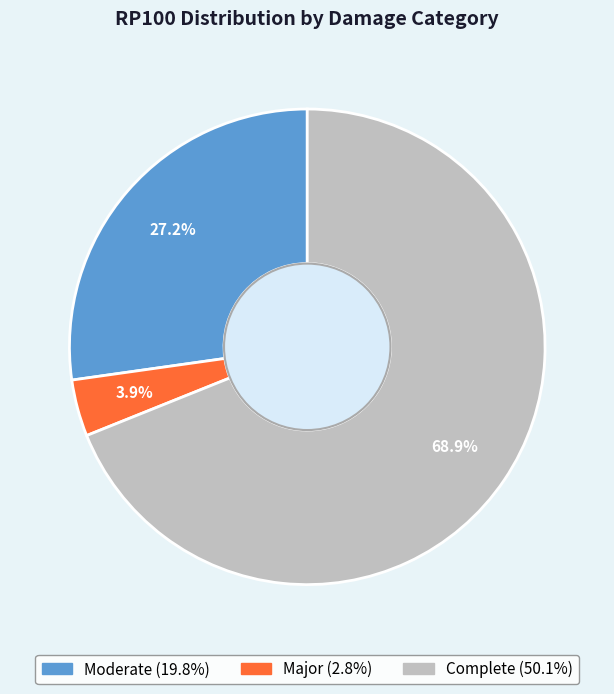

To the nearest percent, what is the combined percentage of Moderate and Complete?

96%